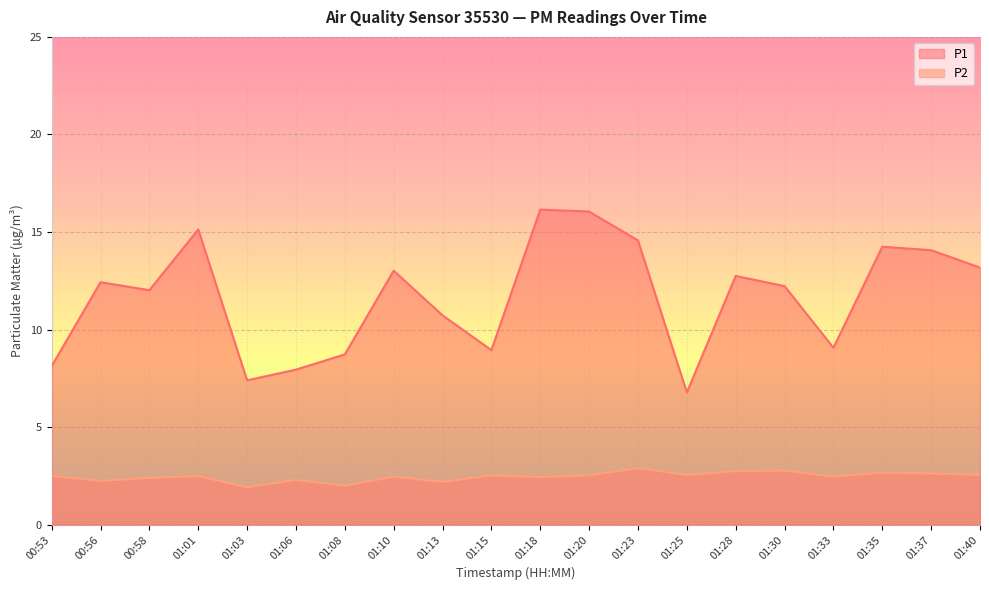

True or false: P2 and P1 intersect in this chart.

False